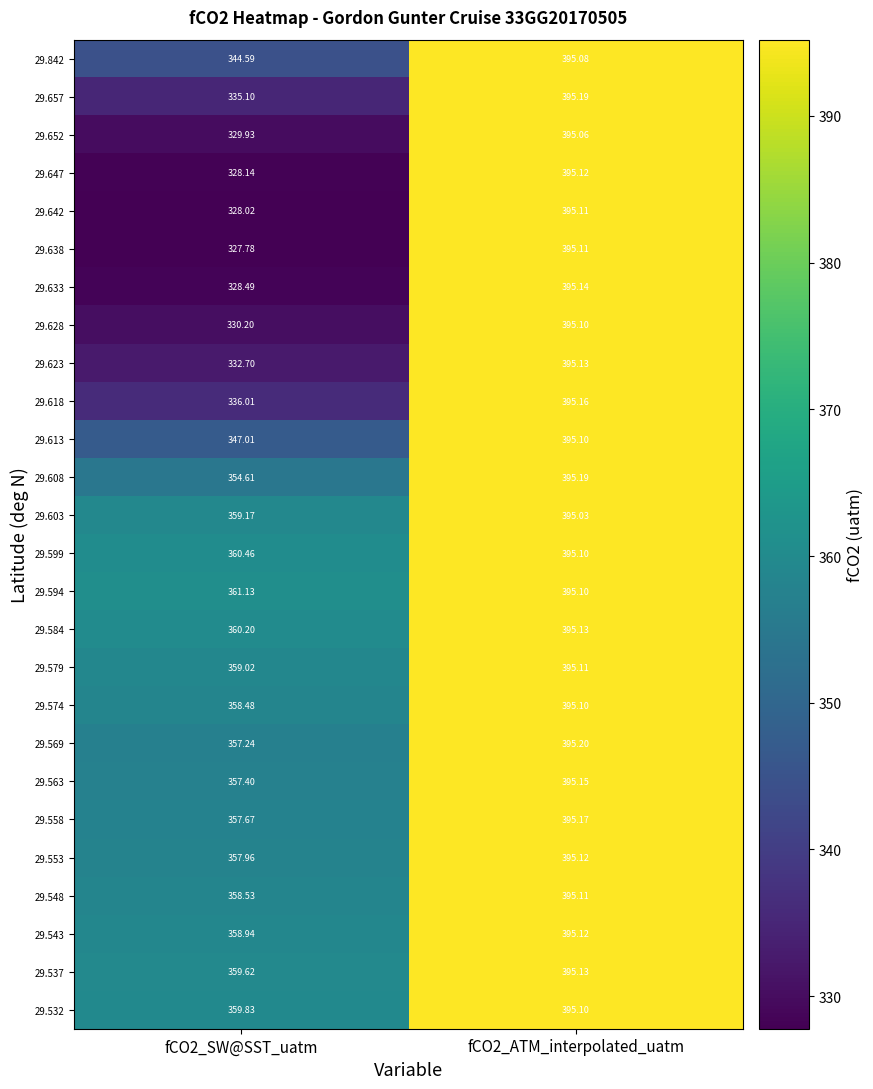

Is the value of 29.603 at fCO2_ATM_interpolated_uatm greater than the value of 29.657 at fCO2_ATM_interpolated_uatm?

No